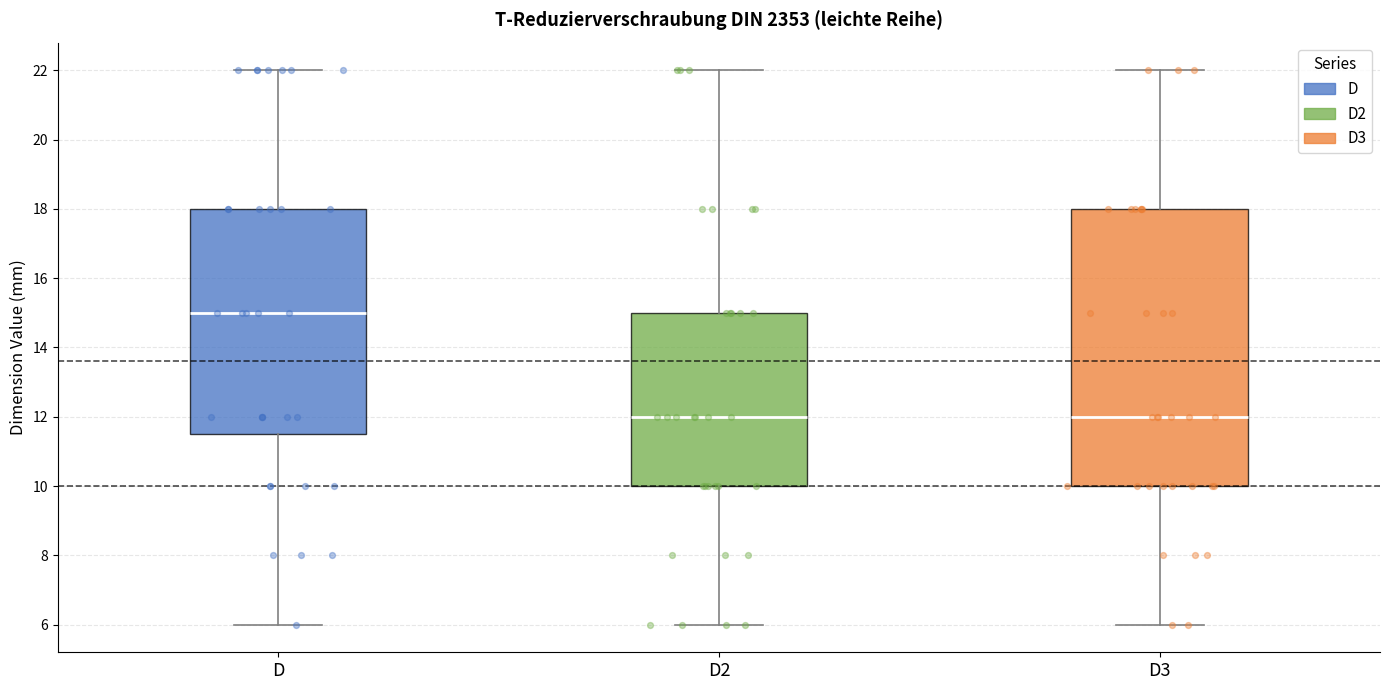

Reading left to right, transcribe this box plot: for each box, give where its median line is, the range the box spans, and where its two whiskers end, as read against the y-axis. The values are not printed on the chart, so give them approximately, as read against the axis.

D: median 15.0, box 11.6 to 18.0, whiskers 6.0 to 22.0
D2: median 12.0, box 10.0 to 15.0, whiskers 6.0 to 22.0
D3: median 12.0, box 10.0 to 18.0, whiskers 6.0 to 22.0